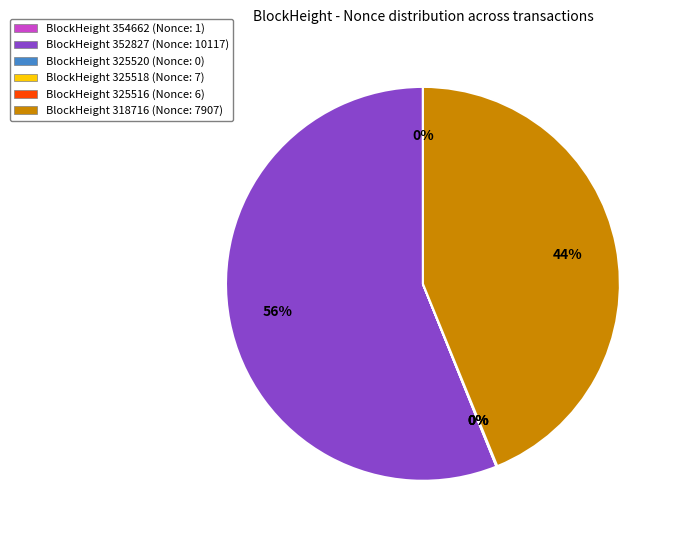

To the nearest percent, what is the average slice percentage?

17%